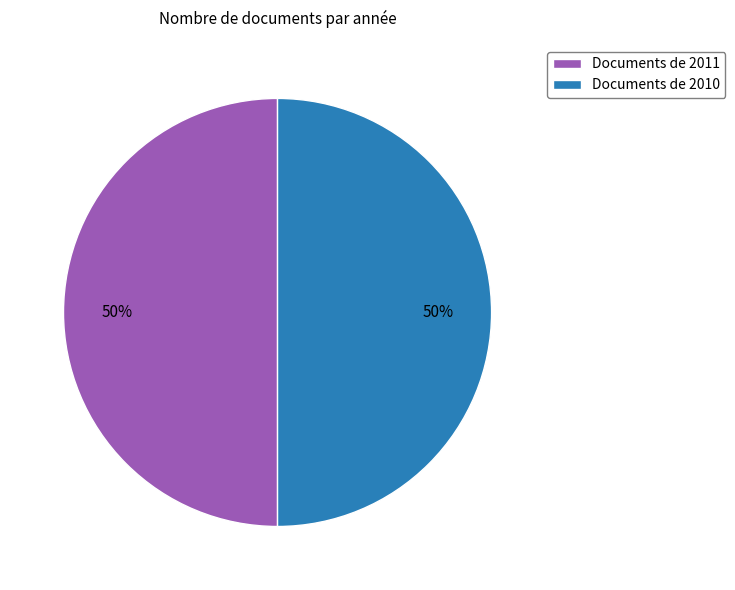

How many slices are in this pie chart?

2